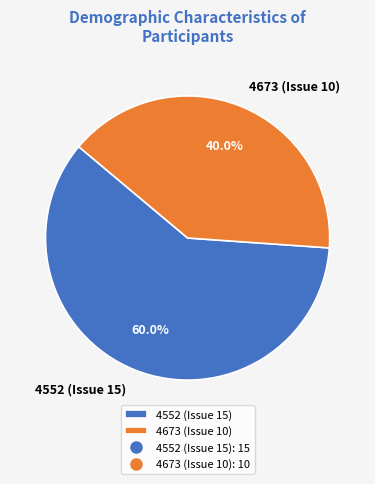

Is it true that 4673 (Issue 10) is 29% of the pie?

False